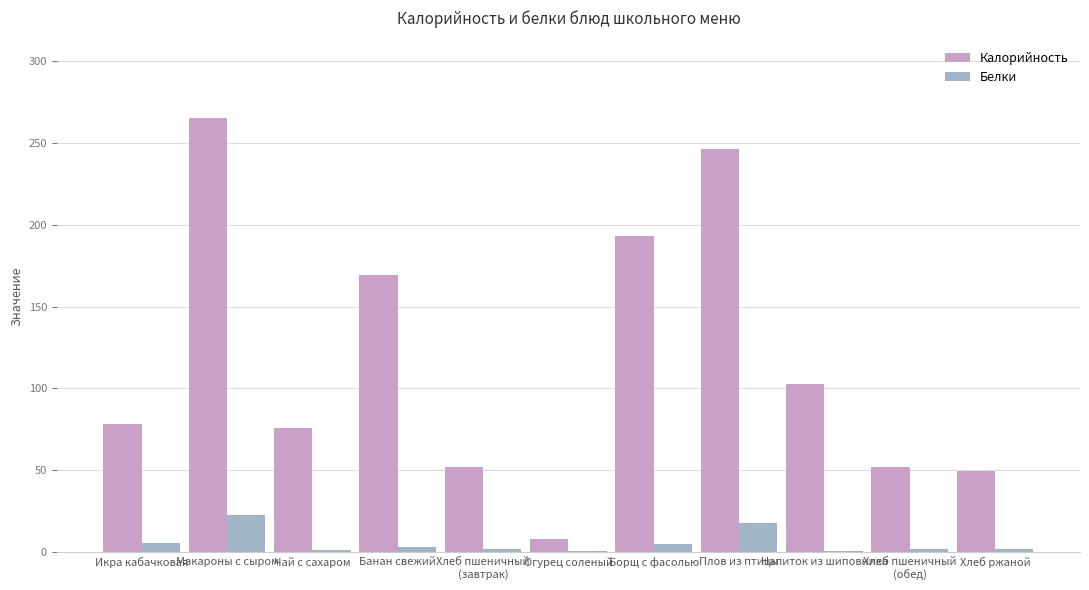

Is the value of Белки at Борщ с фасолью greater than the value of Калорийность at Хлеб ржаной?

No